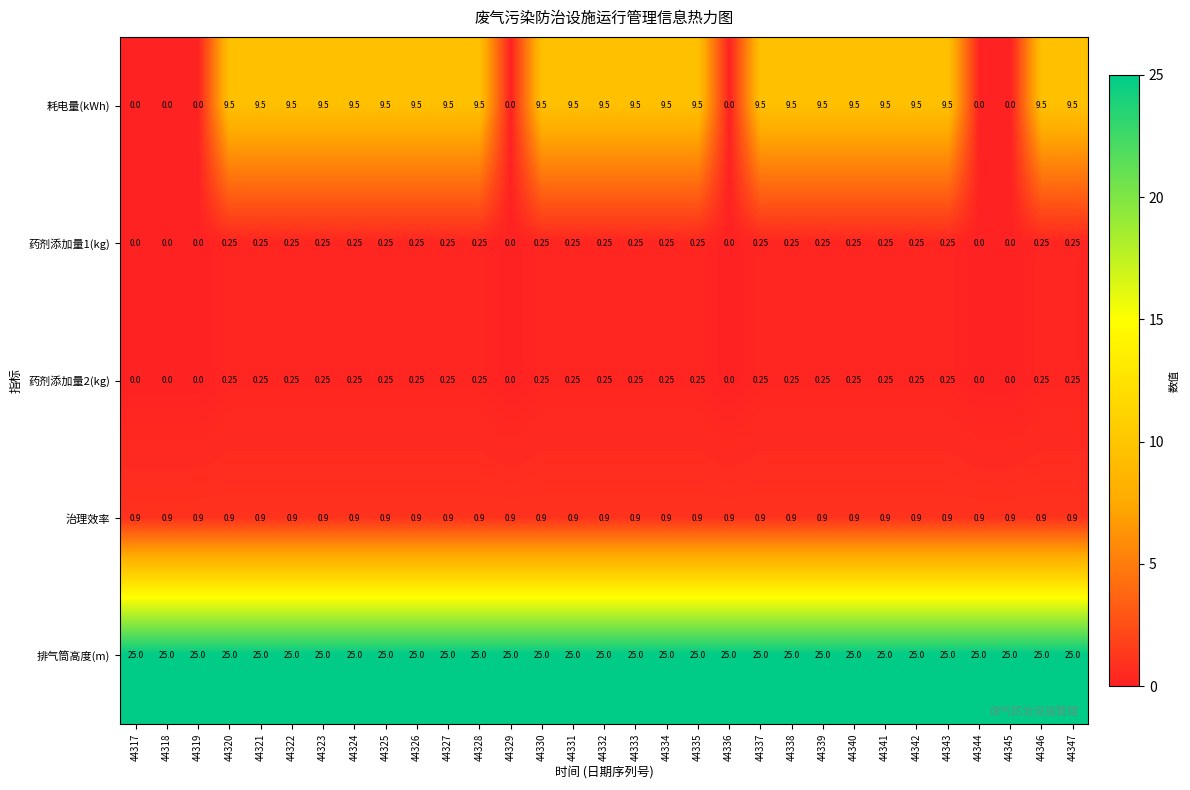

Is the value of 治理效率 at 44318 greater than the value of 耗电量(kWh) at 44317?

Yes